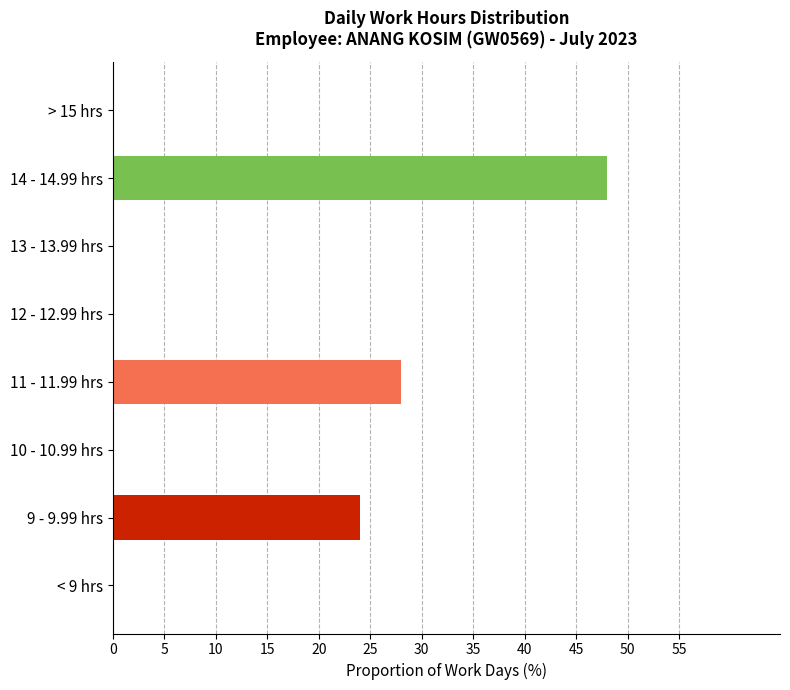

Which label corresponds to the largest value in the chart?

14 - 14.99 hrs